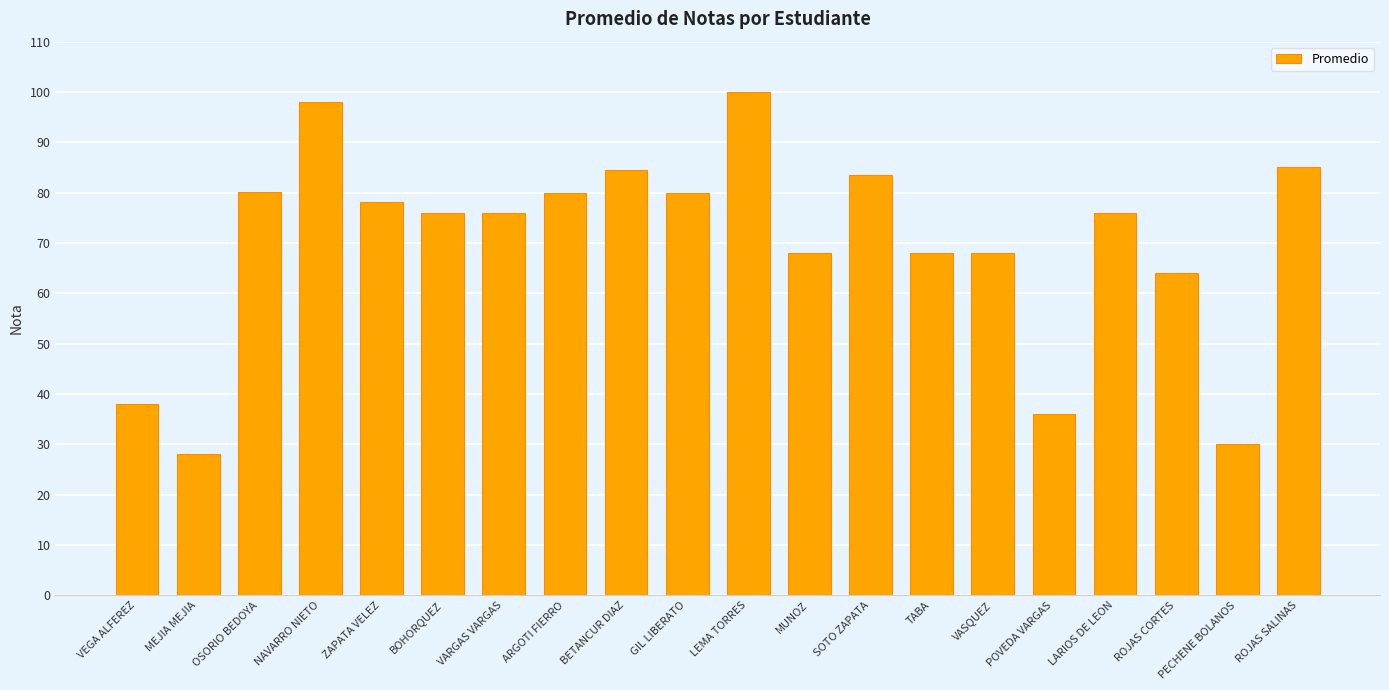

Count the number of categories in the chart.

20